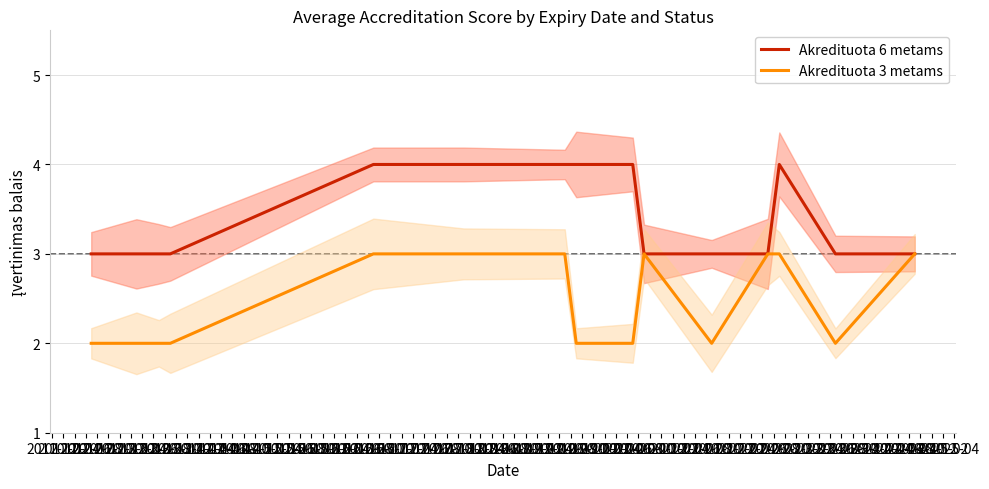

What is the highest value of the Akredituota 6 metams series?

4